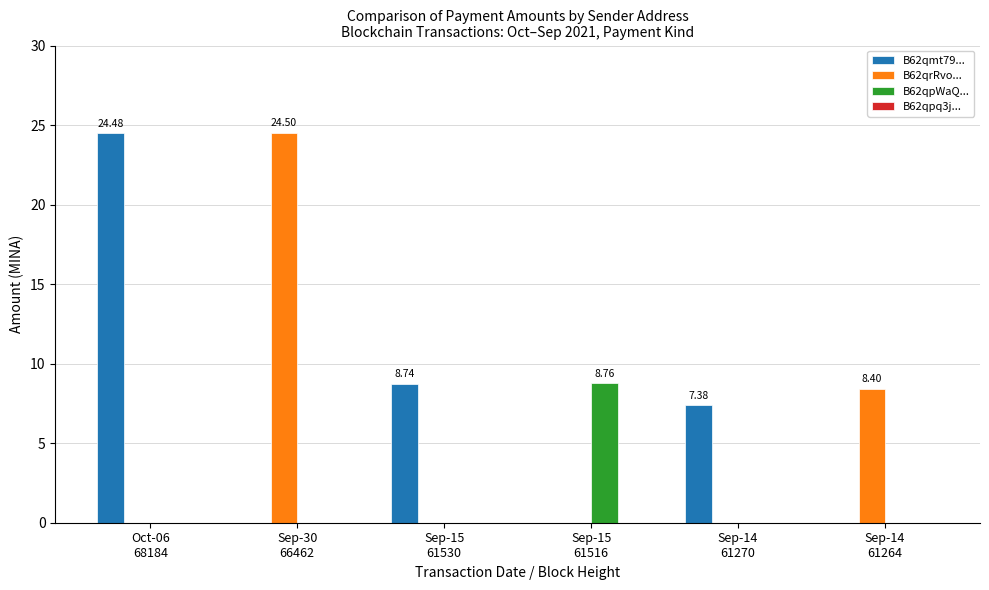

What is the sum of all B62qmt79... values?

40.6